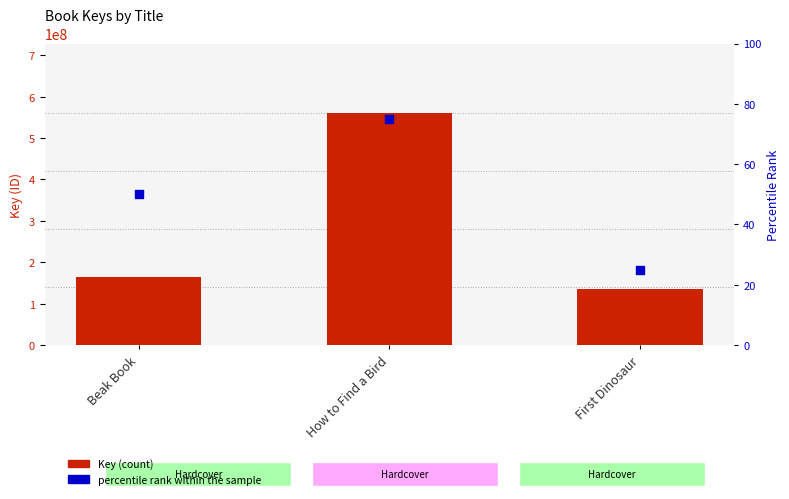

At how many categories does at least one series exceed 542457357?

1